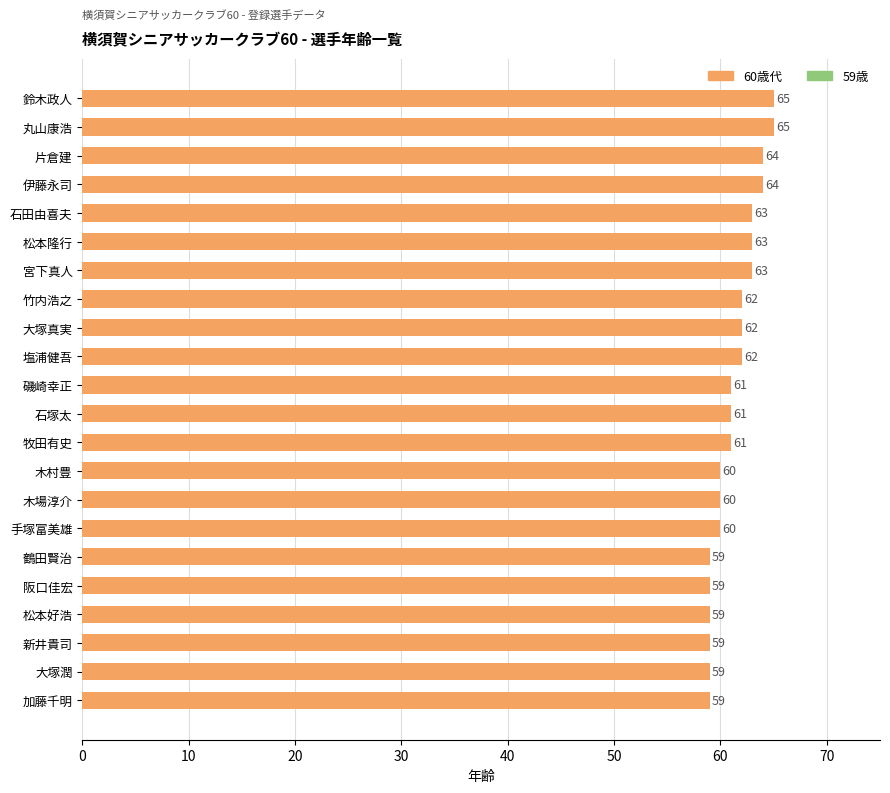

What value does the data have at 宮下真人?

63